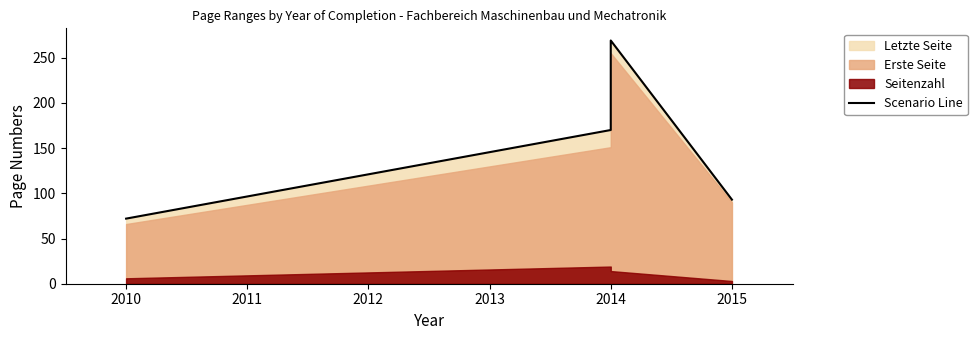

Reading left to right, transcribe all the data shown in this chart.

72	170	269	93